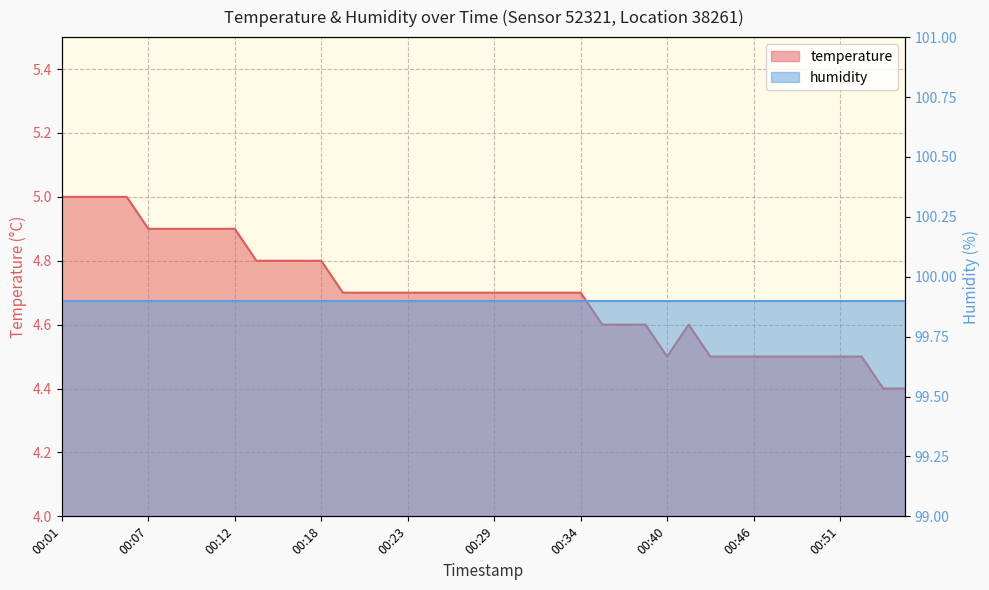

Where is the data nearest to the value 4?

00:54